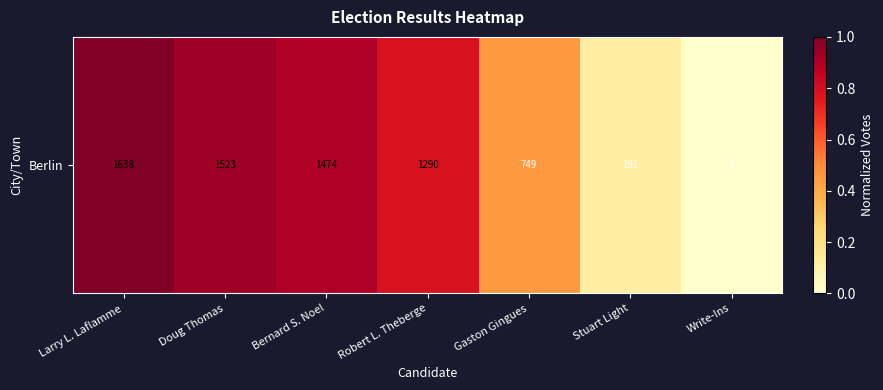

The chart shows a value of 0.0 at Write-Ins. True or false?

False